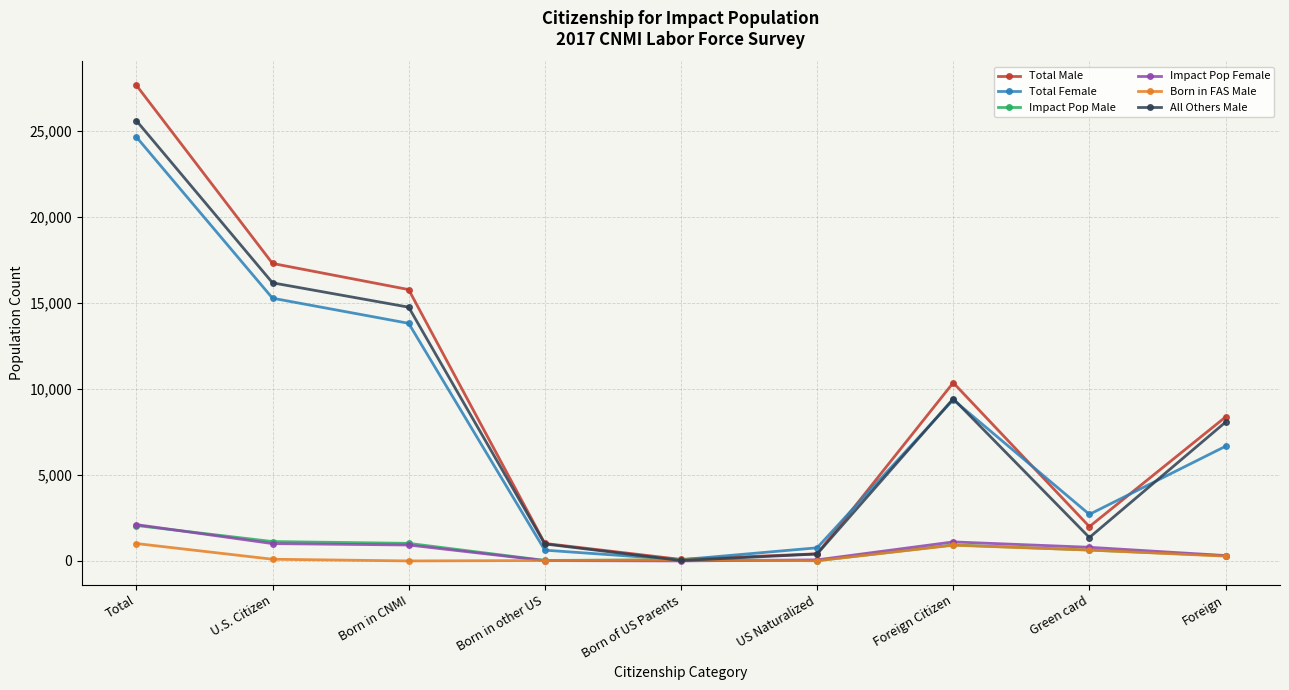

Where is Born in FAS Male nearest to the value 505?

Green card